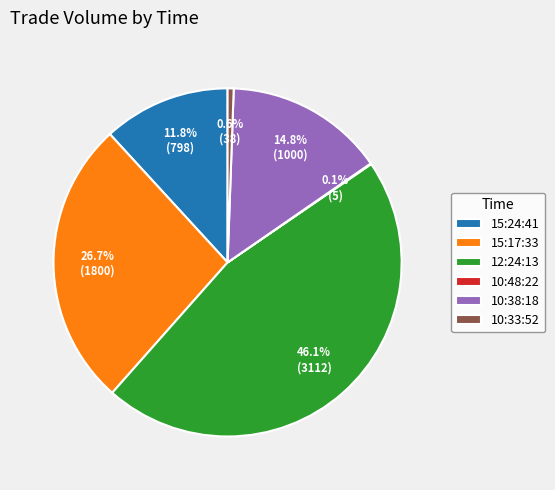

Combined, what portion of the pie is 15:24:41 and 10:38:18?

26.6%